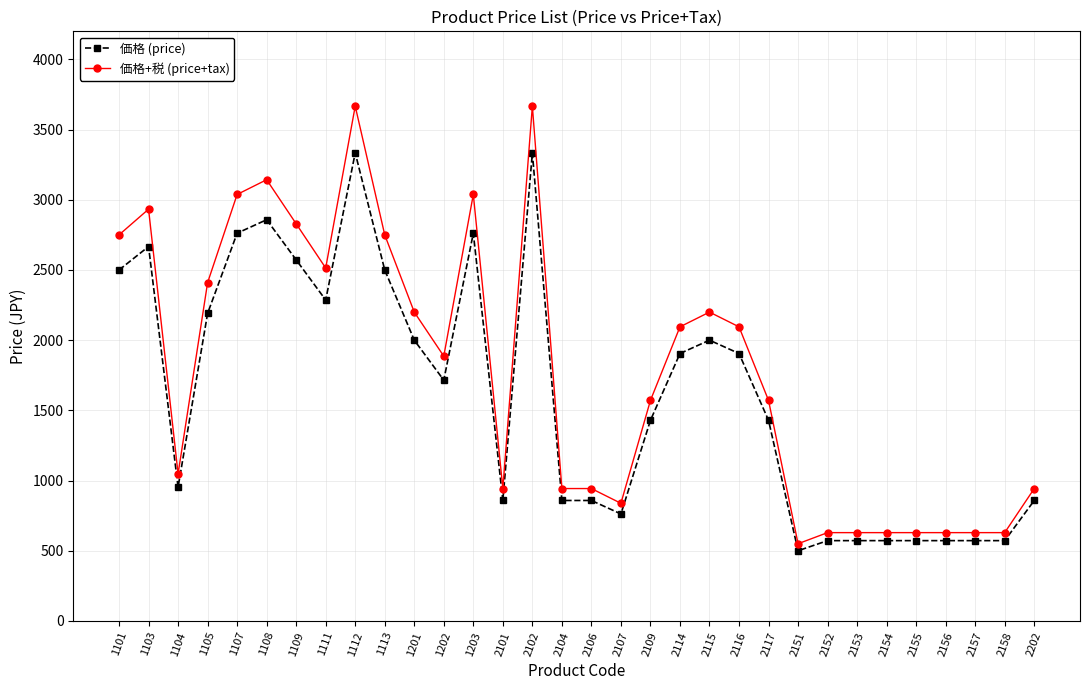

What is the maximum value for 価格 (price)?

3334